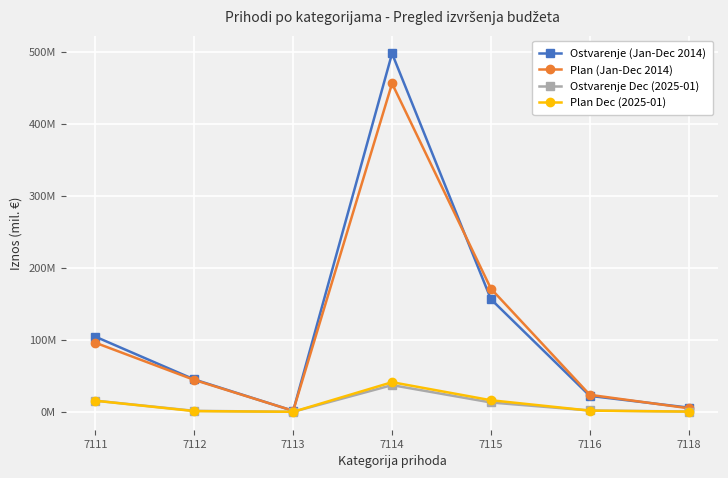

Where is Plan Dec (2025-01) nearest to the value 20698969?

7115